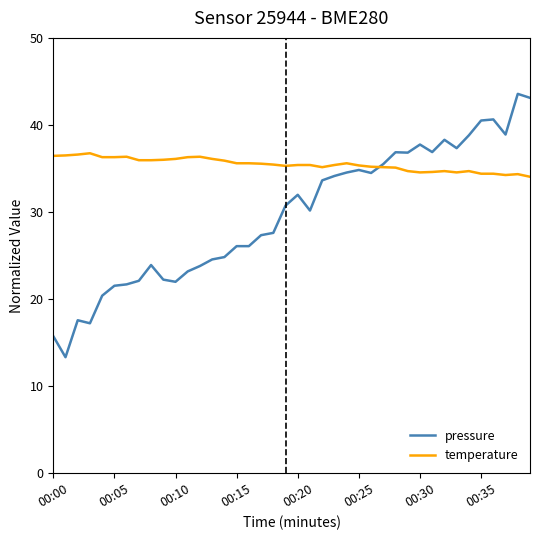

List the series in order of their peak value, lowest first.

temperature, pressure